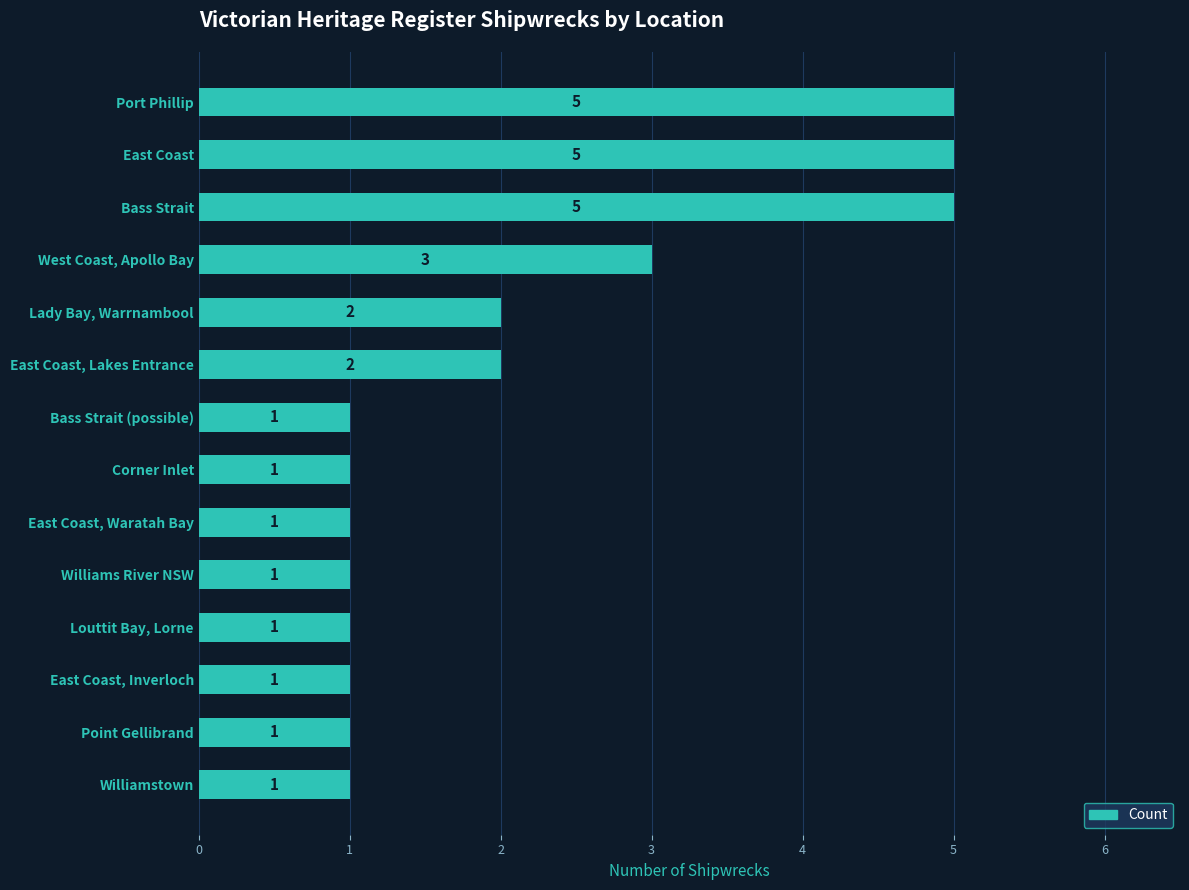

Reading top to bottom, what are all the values shown in this chart?

5	5	5	3	2	2	1	1	1	1	1	1	1	1